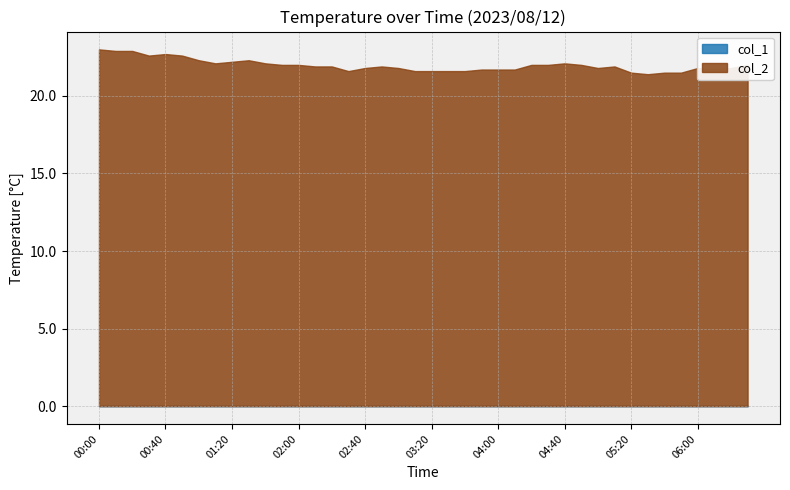

Reading right to left, what are all the values shown in this chart?

col_1: 0.0	0.0	0.0	0.0	0.0	0.0	0.0	0.0	0.0	0.0	0.0	0.0	0.0	0.0	0.0	0.0	0.0	0.0	0.0	0.0	0.0	0.0	0.0	0.0	0.0	0.0	0.0	0.0	0.0	0.0	0.0	0.0	0.0	0.0	0.0	0.0	0.0	0.0	0.0	0.0
col_2: 22.0	21.8	21.7	21.8	21.5	21.5	21.4	21.5	21.9	21.8	22.0	22.1	22.0	22.0	21.7	21.7	21.7	21.6	21.6	21.6	21.6	21.8	21.9	21.8	21.6	21.9	21.9	22.0	22.0	22.1	22.3	22.2	22.1	22.3	22.6	22.7	22.6	22.9	22.9	23.0